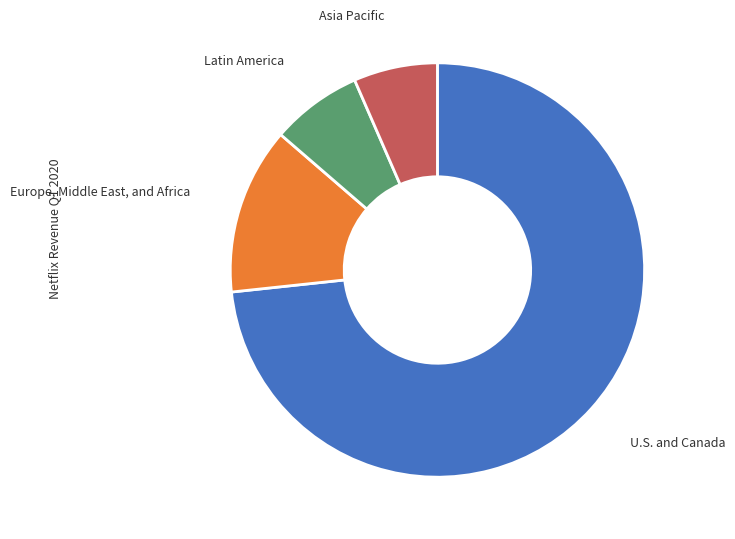

Is there a majority slice in this chart?

Yes